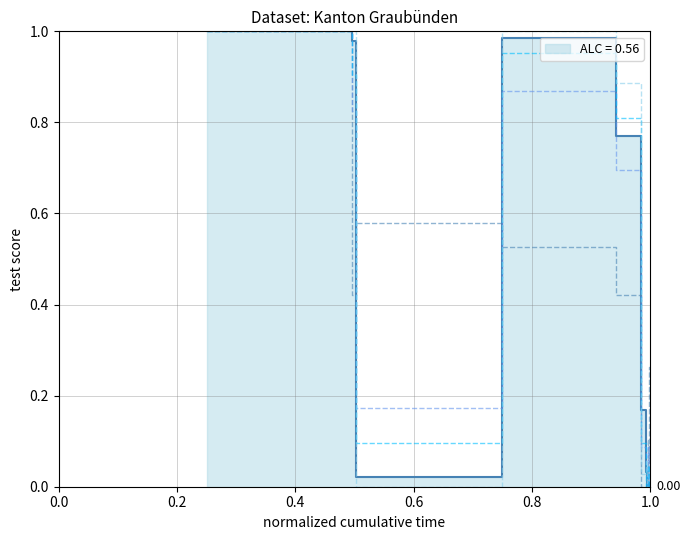

What is the greatest value displayed?

1.0